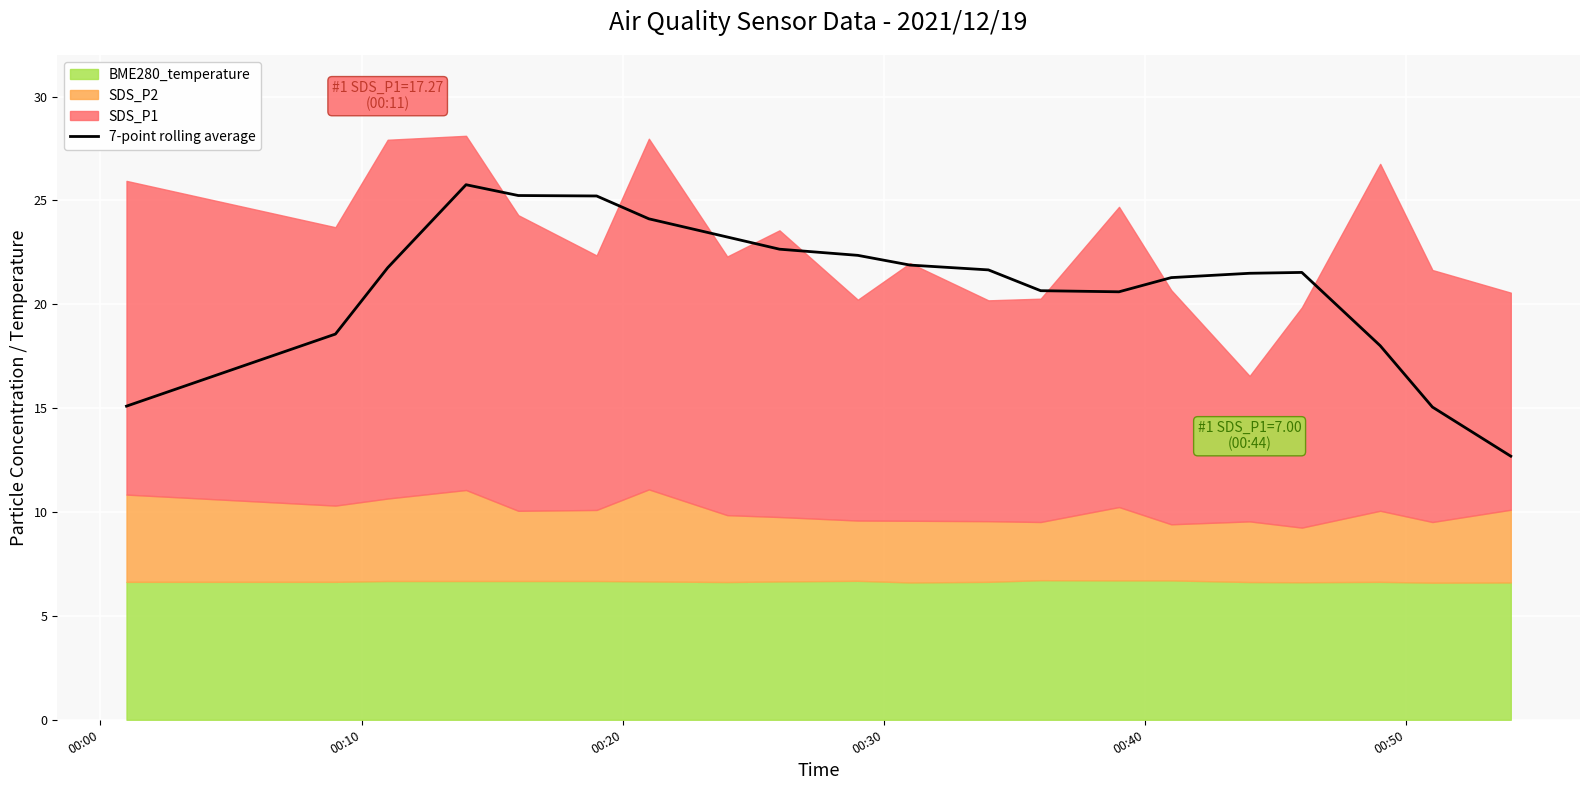

What is the maximum value for 7-point rolling average?

25.8